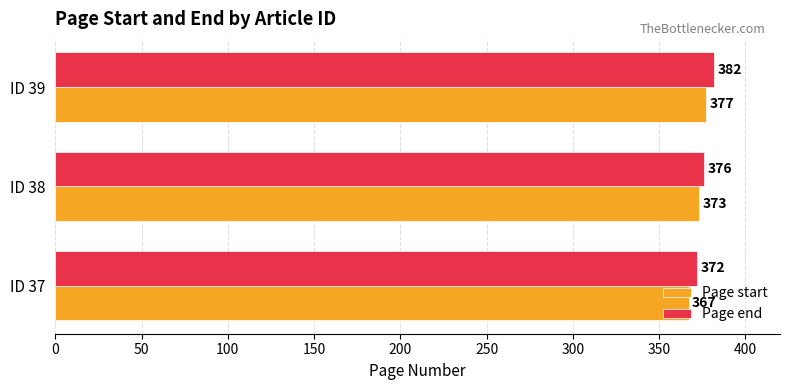

At how many categories does at least one series exceed 380?

1